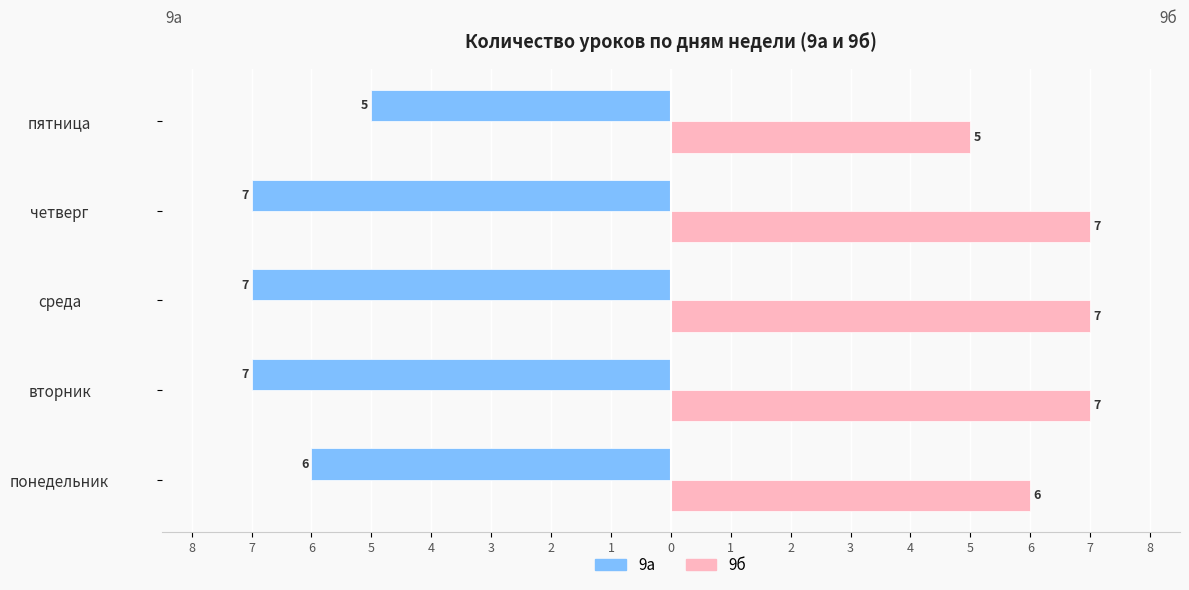

Reading left to right, list all the values displayed in this chart.

9а: -6	-7	-7	-7	-5
9б: 6	7	7	7	5